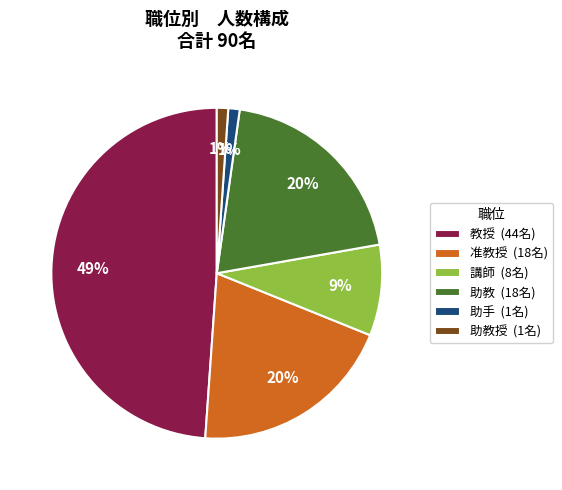

The 助教授 (1名) slice represents 16% of the pie. True or false?

False